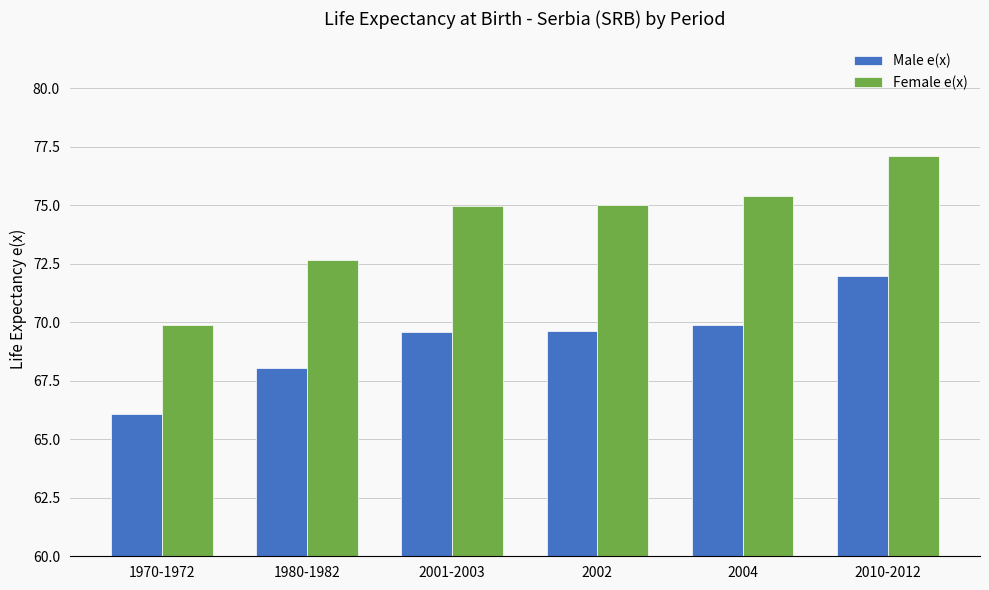

At which category does the chart reach its peak across all series?

2010-2012